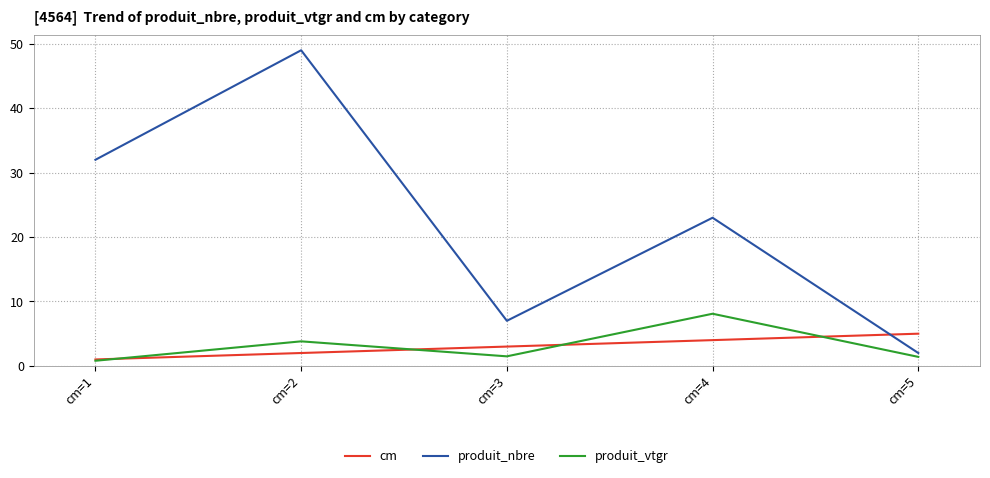

Rank the series by their maximum value, from highest to lowest.

produit_nbre, produit_vtgr, cm